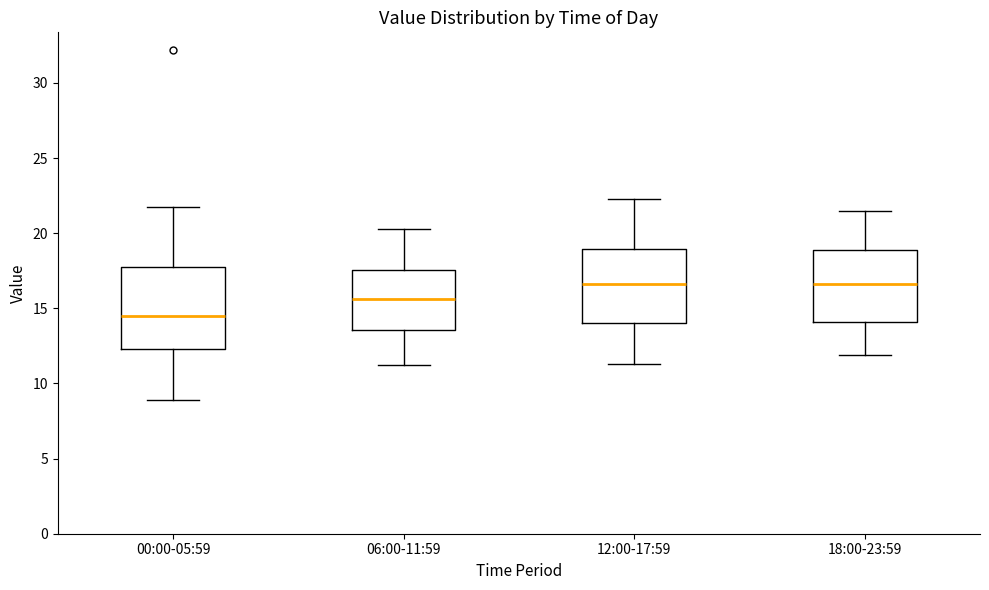

Which box is the tallest, from its lower edge to its upper edge?

00:00-05:59